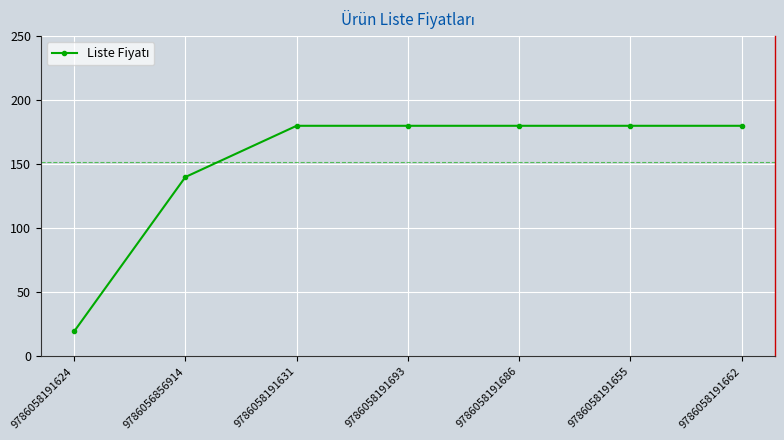

The value at 9786058191662 is 288.2. True or false?

False